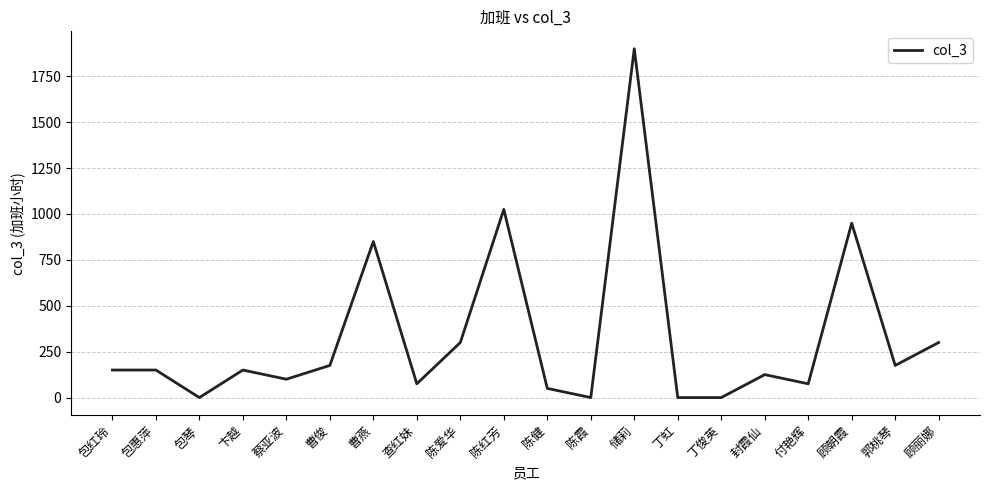

How many lines are shown in the chart?

1